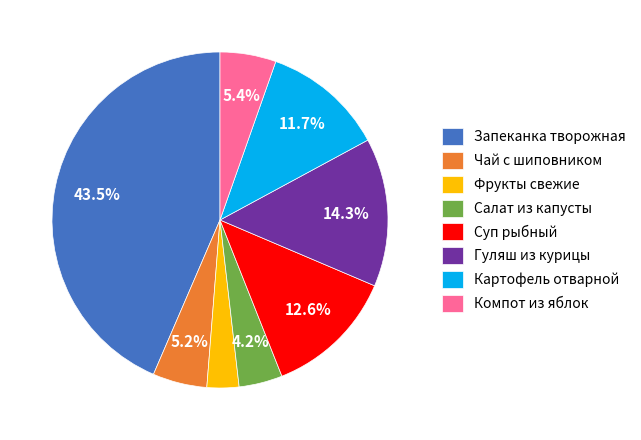

Which slice is the largest?

Запеканка творожная